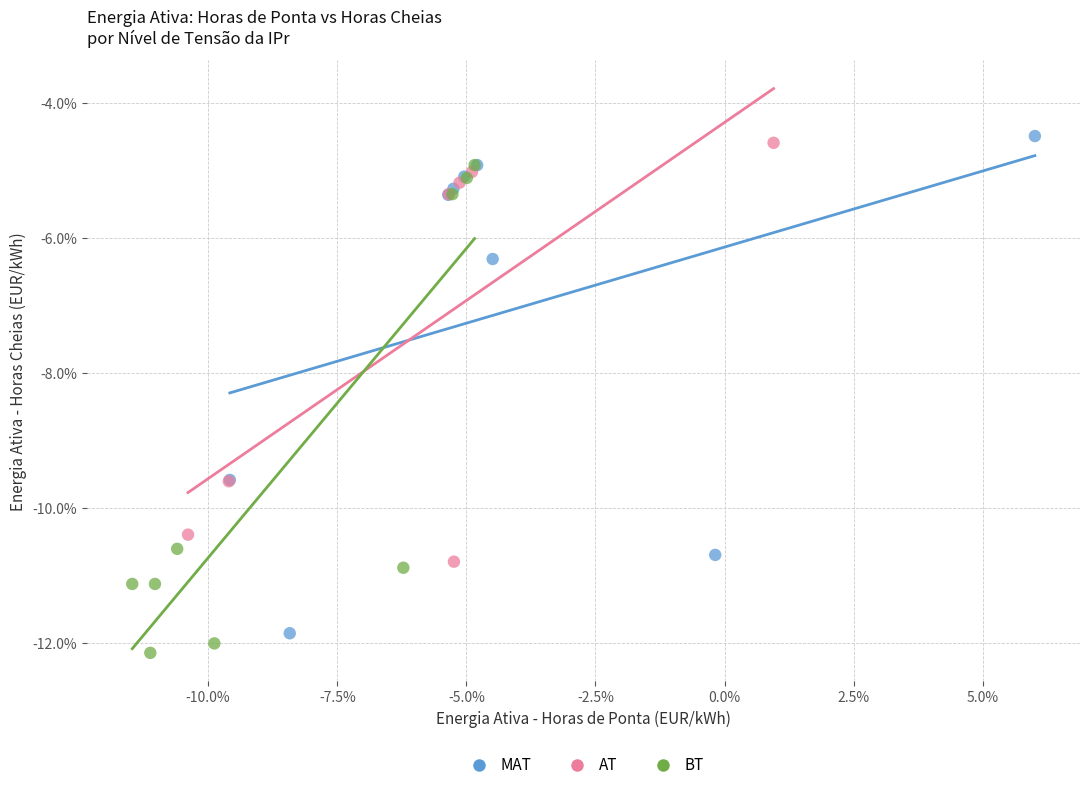

What are all the series names shown in the legend?

MAT, AT, BT